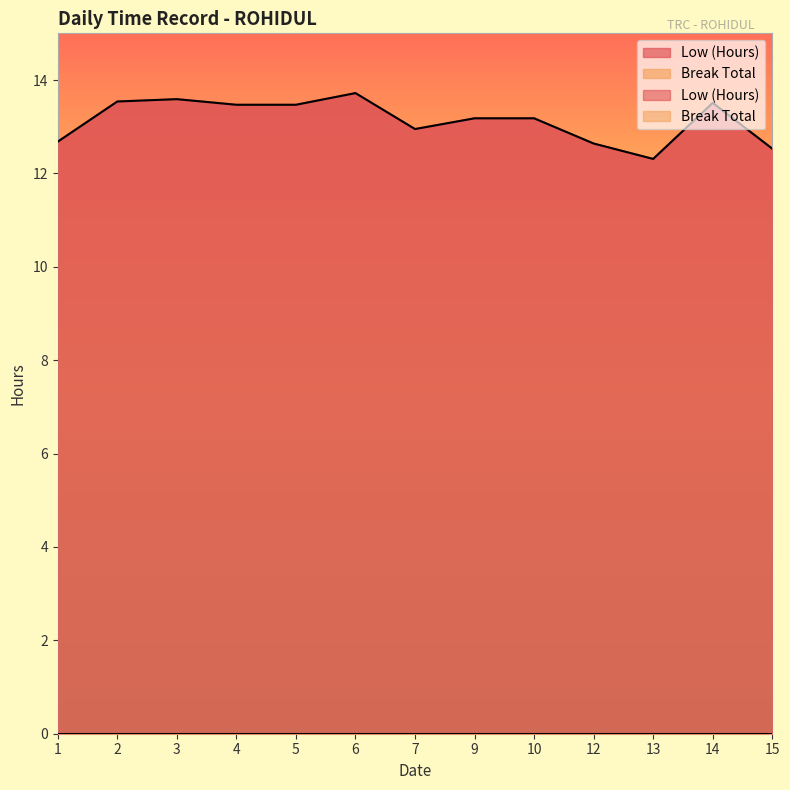

Reading left to right, list all the values displayed in this chart.

12.7	13.5	13.6	13.5	13.5	13.7	12.9	13.2	13.2	12.6	12.3	13.5	12.5